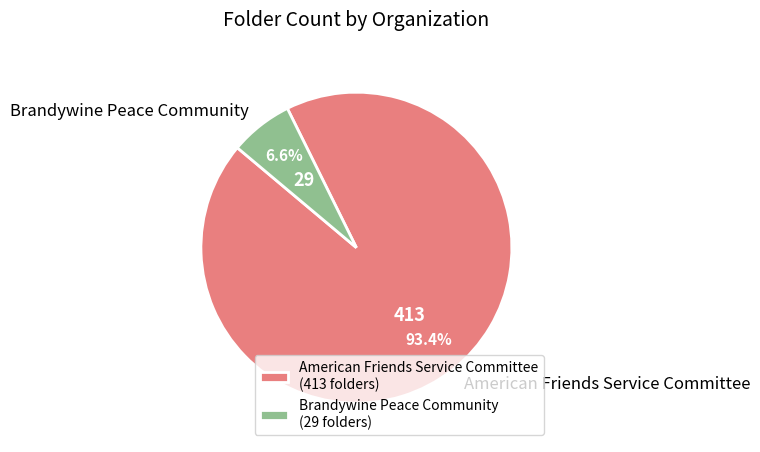

Which slice is the largest?

American Friends Service Committee